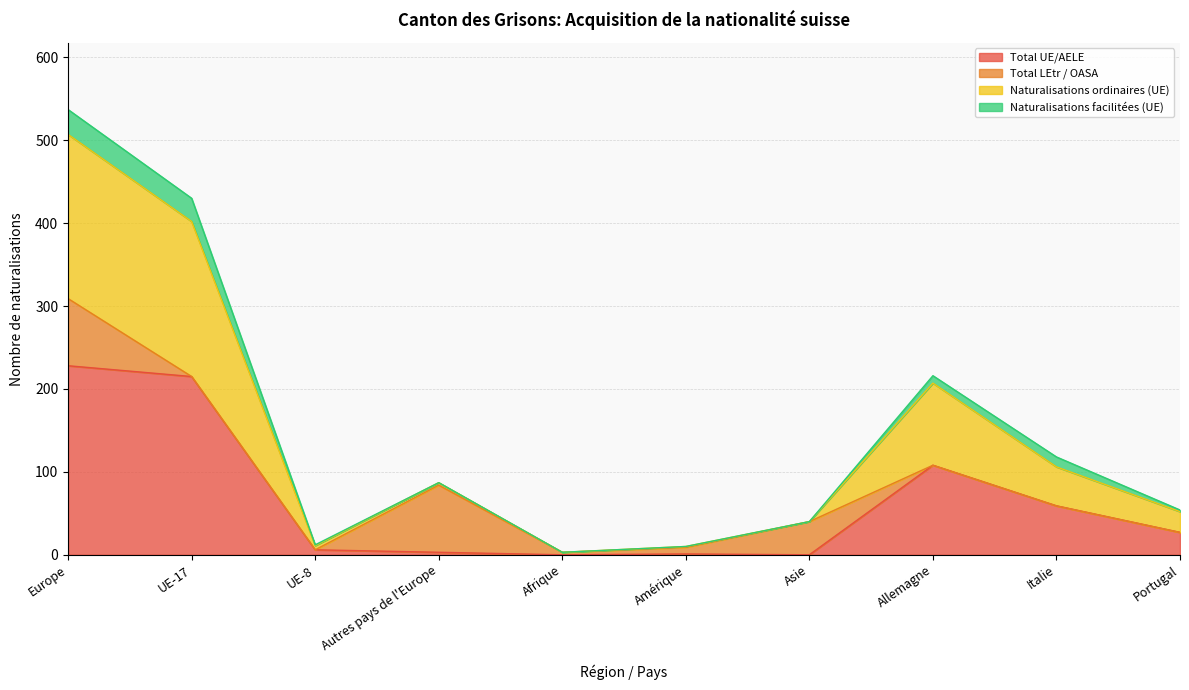

What is the maximum value for Total UE/AELE?

228